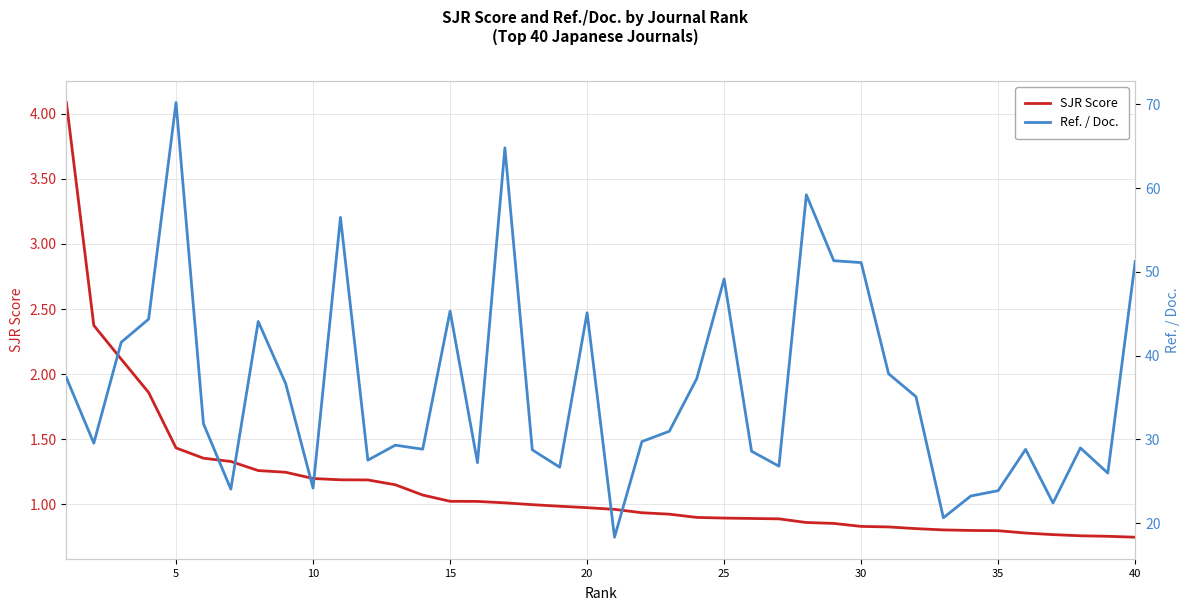

The value of SJR Score at 40 is 1.1. True or false?

False